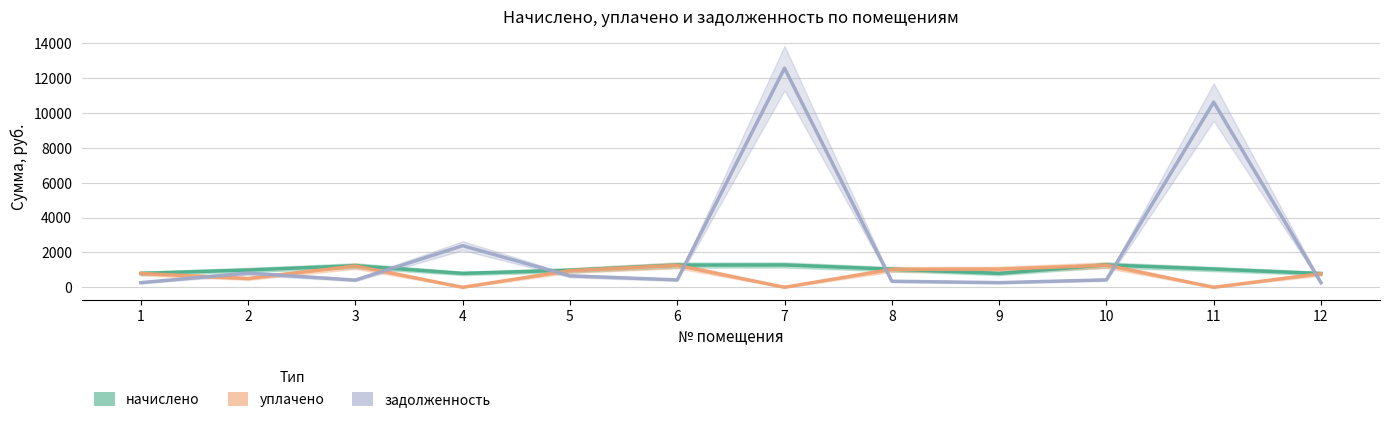

What is the spread (max minus min) of values at 5?

322.7